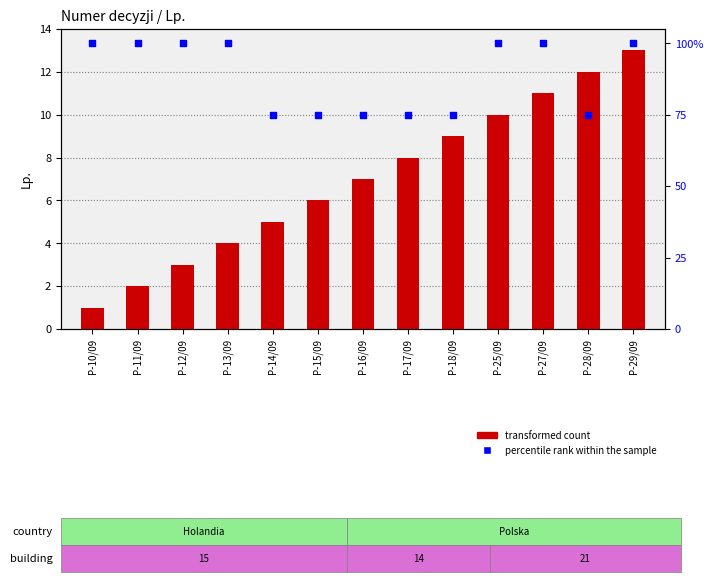

Is the value of transformed count at P-17/09 greater than the value of percentile rank within the sample at P-10/09?

No